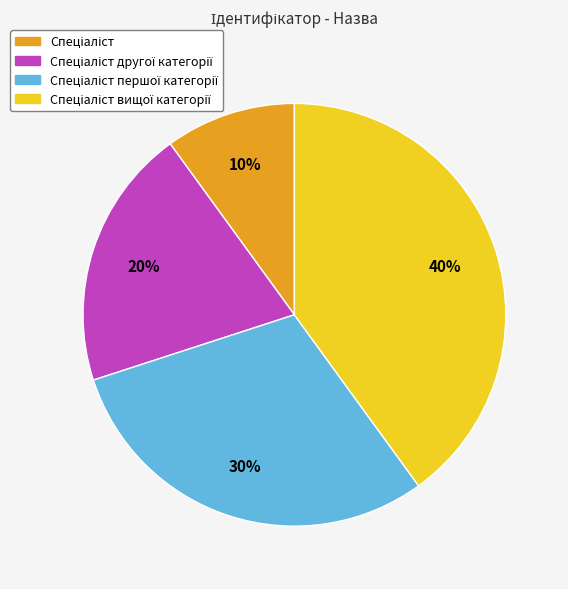

To the nearest percent, what is the average slice percentage?

25%